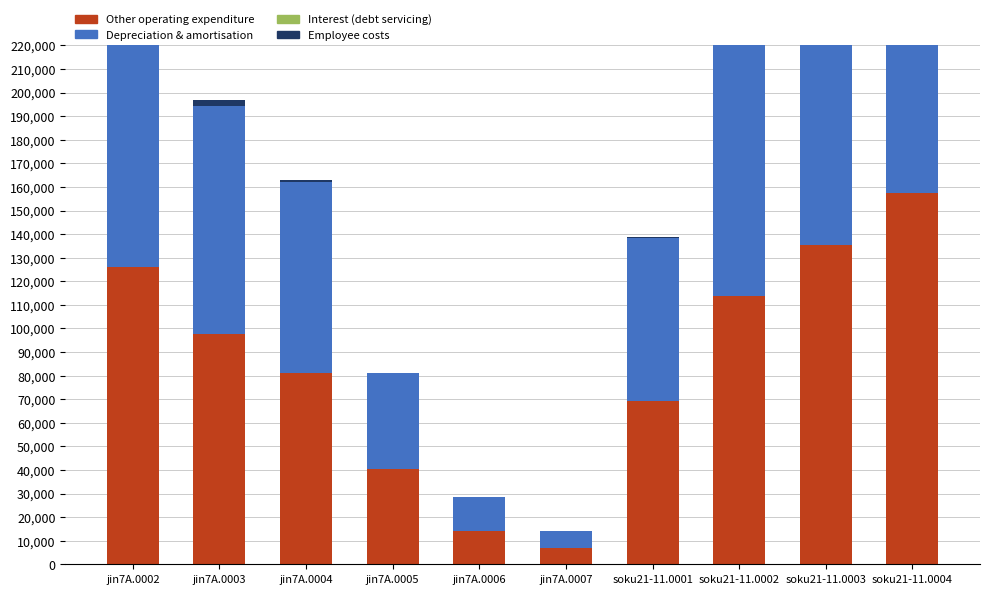

Reading left to right, extract all data points from this chart.

Other operating expenditure: 125945	97531	81241	40595	14230	7053	69433	113785	135394	157284
Depreciation & amortisation: 121080	96639	80635	40329	14085	6929	69057	113112	134571	156007
Interest (debt servicing): 75038	0	0	0	0	0	0	0	0	8
Employee costs: 6185	2555	853	132	33	6	351	1335	1944	2671